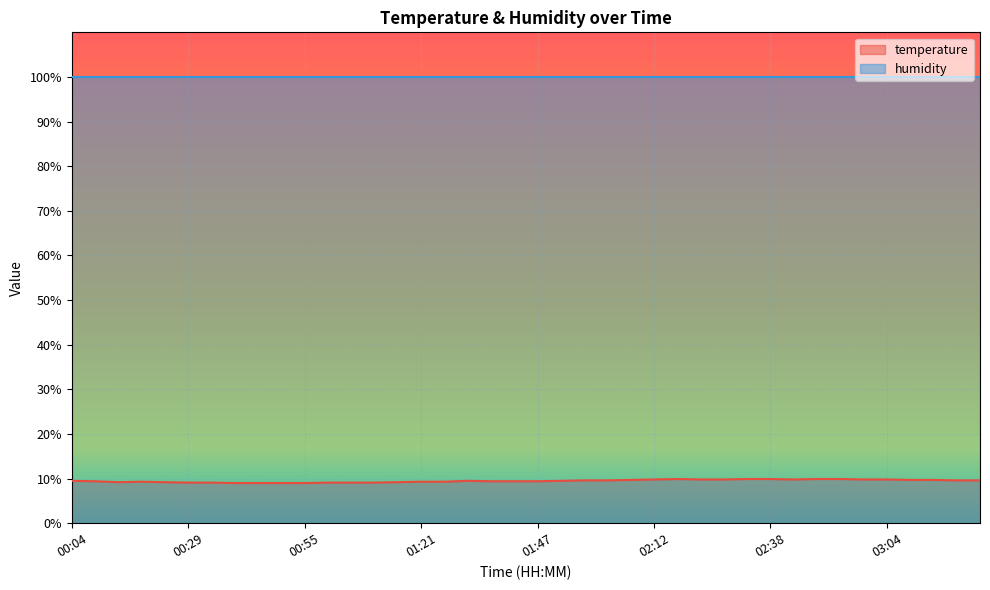

Count the number of categories in the chart.

40